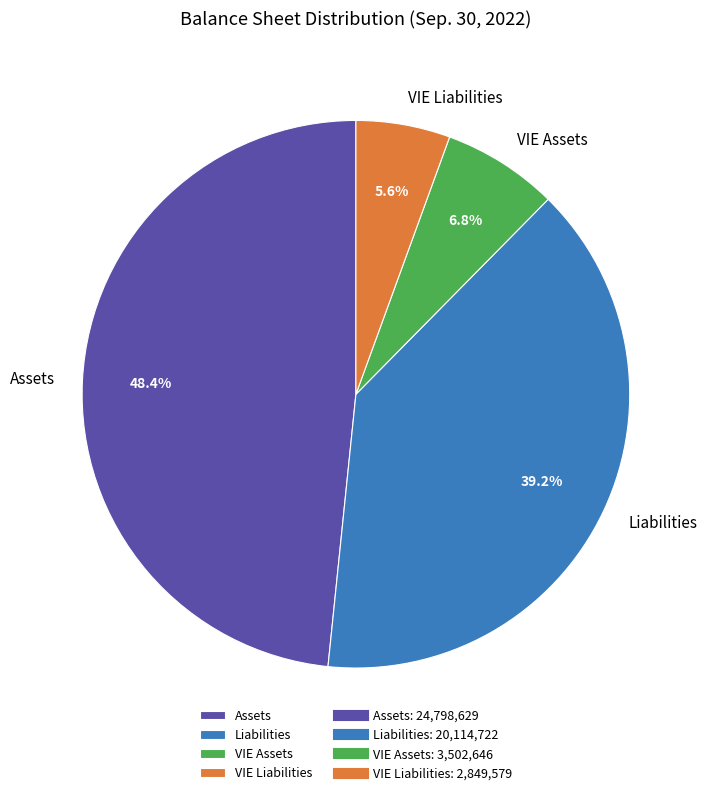

To the nearest percent, what portion does VIE Liabilities represent?

6%